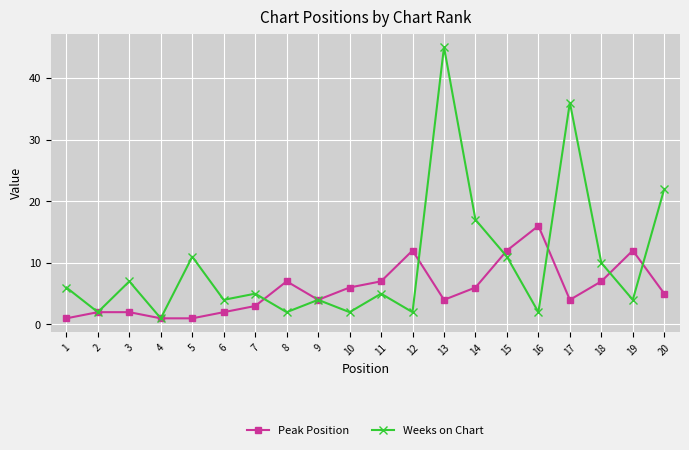

Reading left to right, what are all the values shown in this chart?

Peak Position: 1=1	2=2	3=2	4=1	5=1	6=2	7=3	8=7	9=4	10=6	11=7	12=12	13=4	14=6	15=12	16=16	17=4	18=7	19=12	20=5
Weeks on Chart: 1=6	2=2	3=7	4=1	5=11	6=4	7=5	8=2	9=4	10=2	11=5	12=2	13=45	14=17	15=11	16=2	17=36	18=10	19=4	20=22